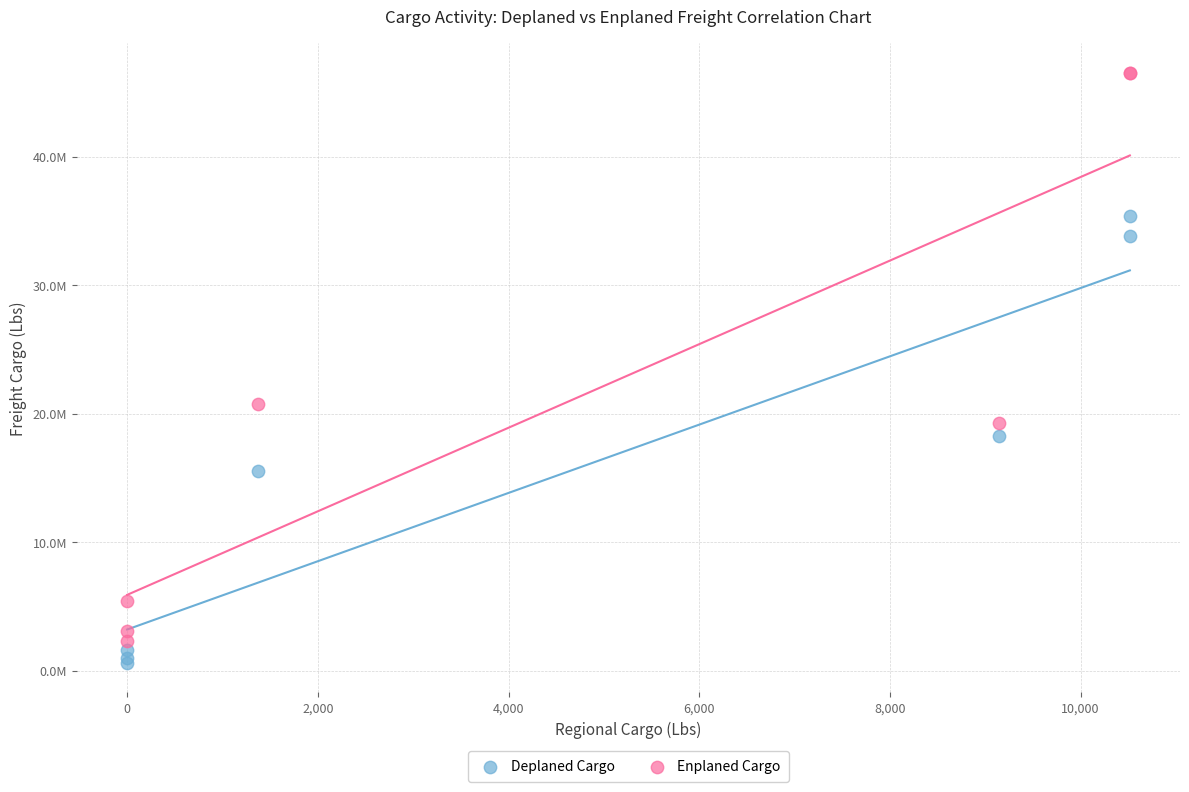

What are all the series names shown in the legend?

Deplaned Cargo, Enplaned Cargo